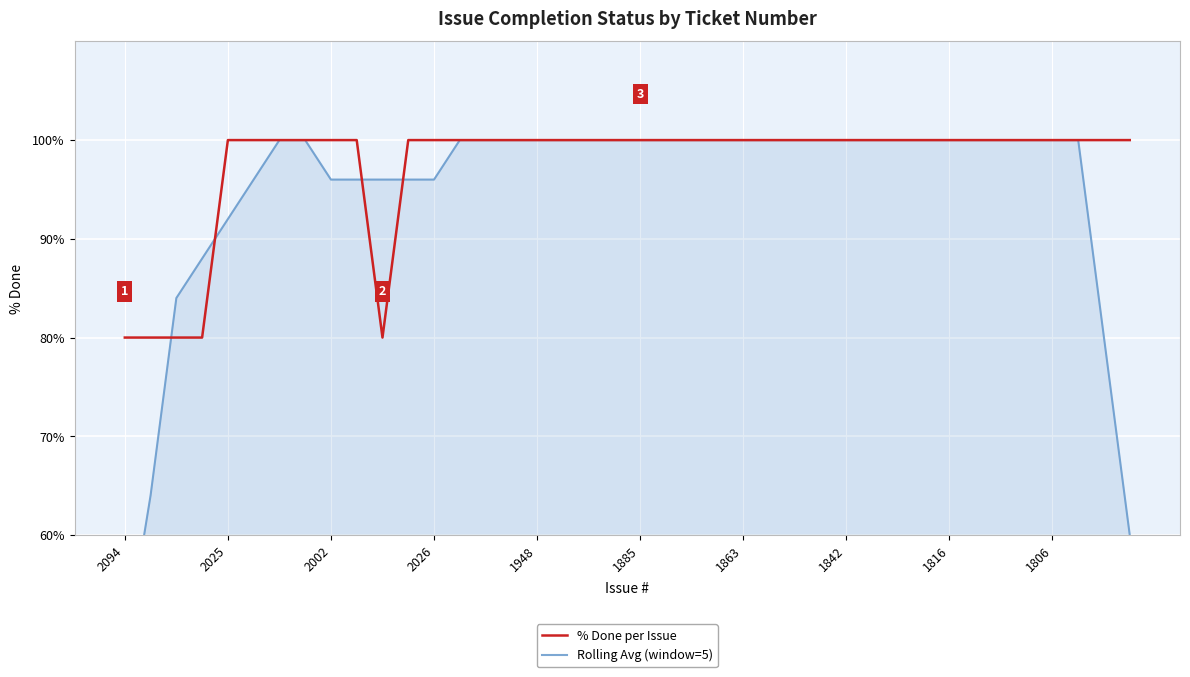

Reading left to right, list all the values displayed in this chart.

% Done per Issue: 80	80	80	80	100	100	100	100	100	100	80	100	100	100	100	100	100	100	100	100	100	100	100	100	100	100	100	100	100	100	100	100	100	100	100	100	100	100	100	100
Rolling Avg (window=5): 48	64	84	88	92	96	100	100	96	96	96	96	96	100	100	100	100	100	100	100	100	100	100	100	100	100	100	100	100	100	100	100	100	100	100	100	100	100	80	60